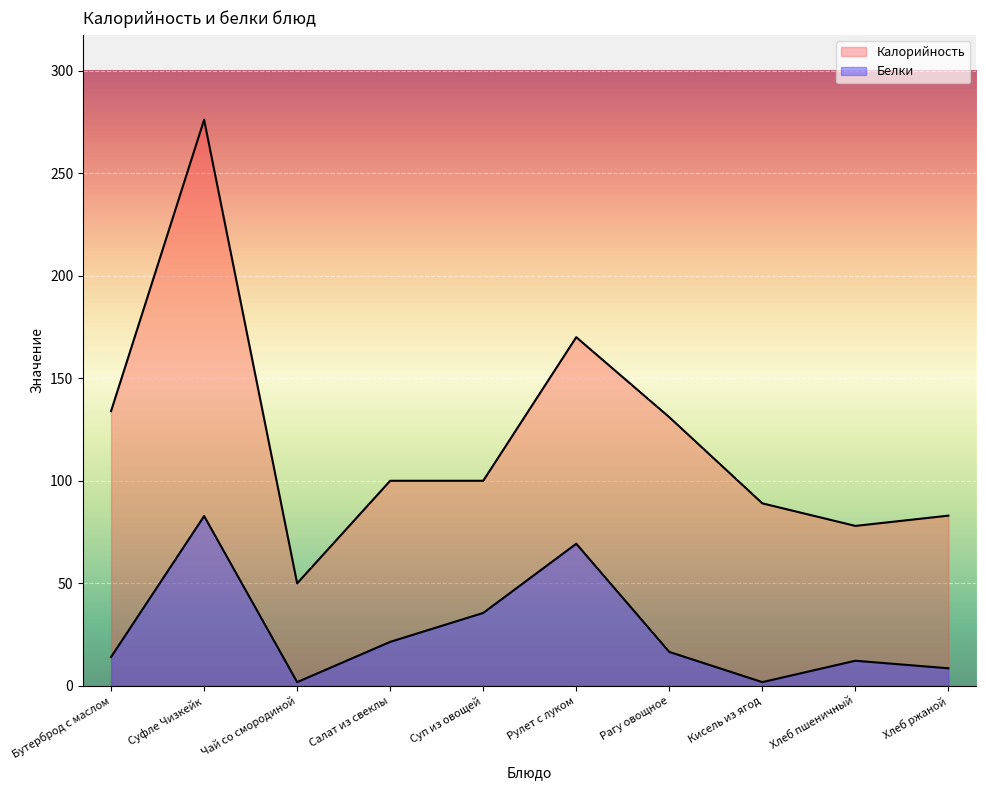

List the labels in order of Калорийность value, smallest first.

Чай со смородиной, Хлеб пшеничный, Хлеб ржаной, Кисель из ягод, Салат из свеклы, Суп из овощей, Рагу овощное, Бутерброд с маслом, Рулет с луком, Суфле Чизкейк